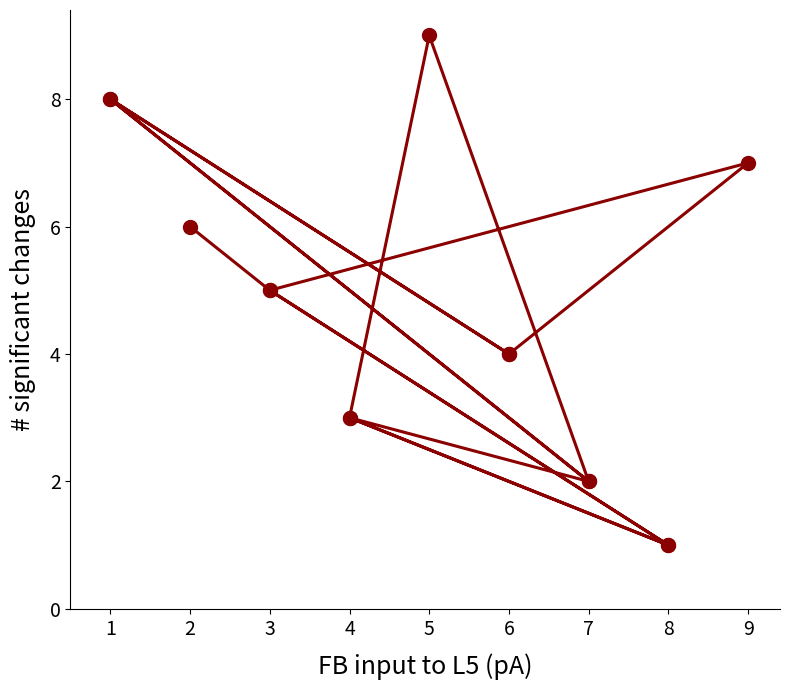

What is the average value?

5